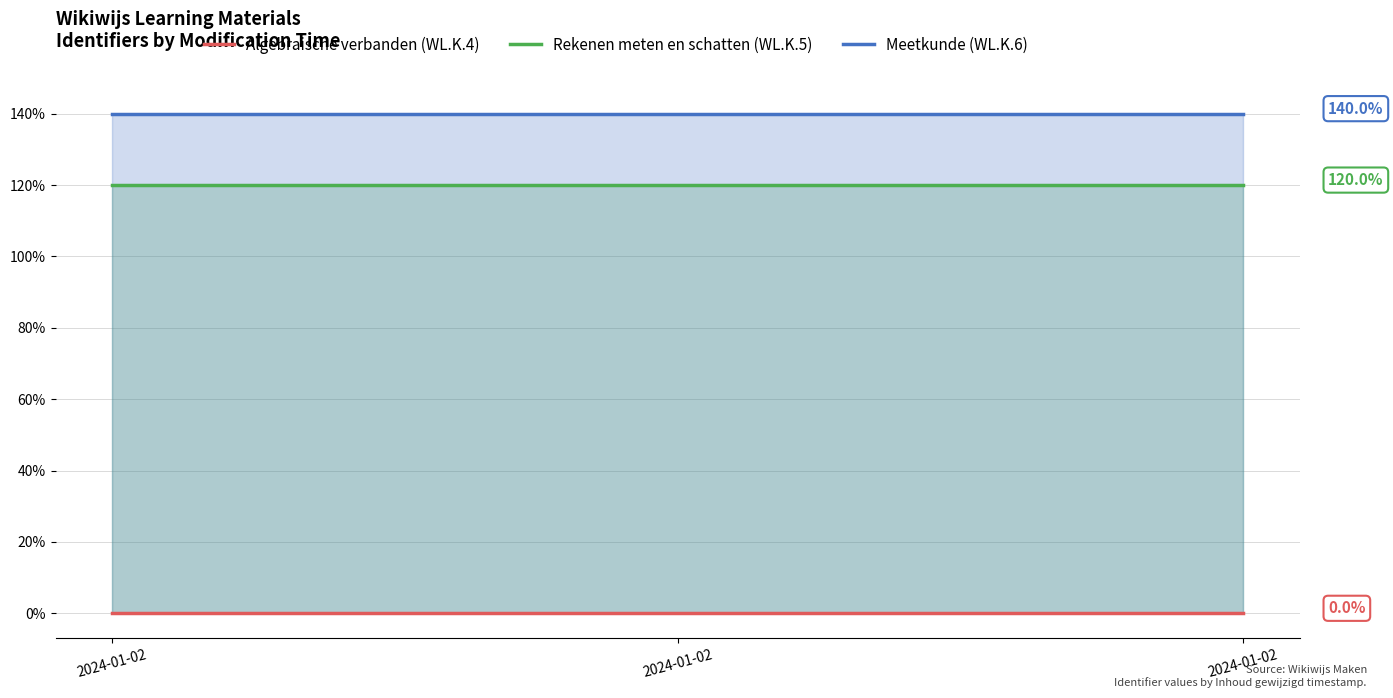

Is it true that Rekenen meten en schatten (WL.K.5) equals 120.0 at 2024-01-02?

True